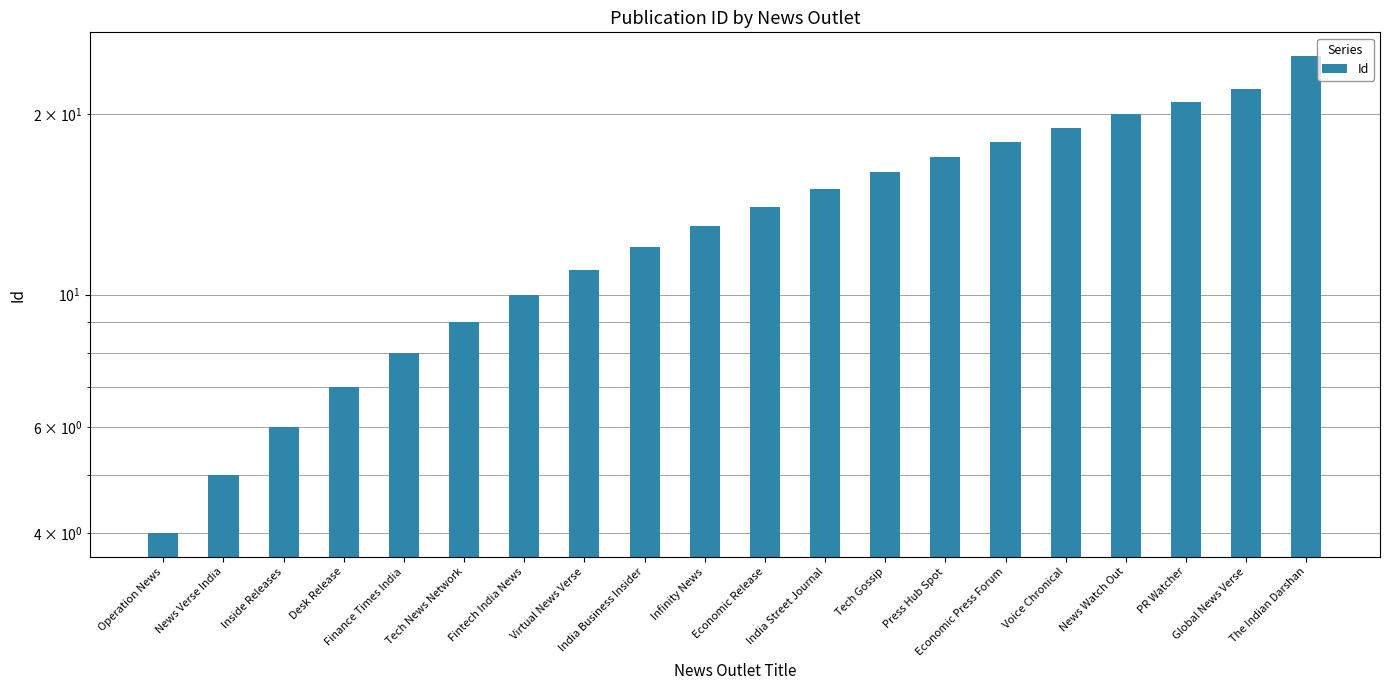

At which category does the chart reach its minimum across all series?

Operation News